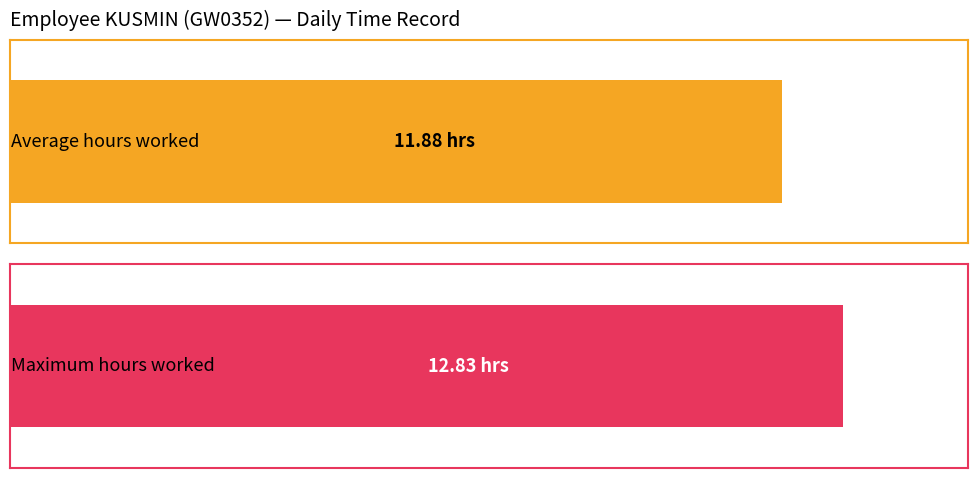

True or false: the data shows 12.3 at 11.

True